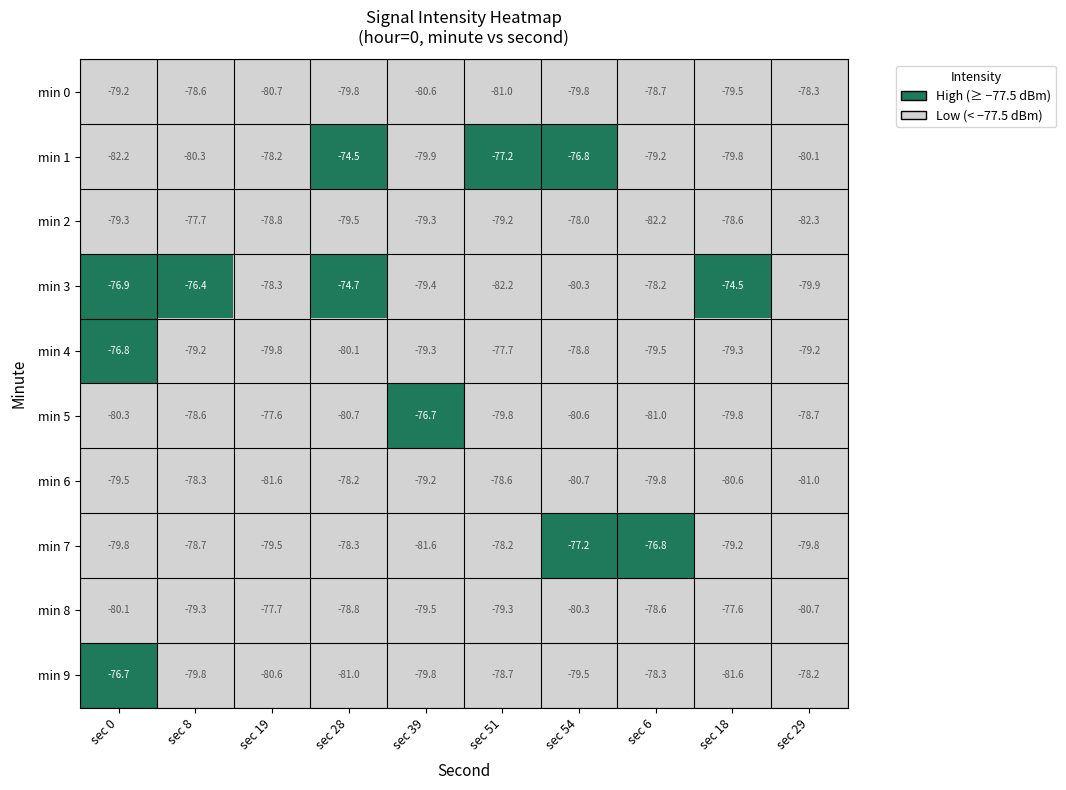

The min 6 series shows -78.6 at sec 51. True or false?

True